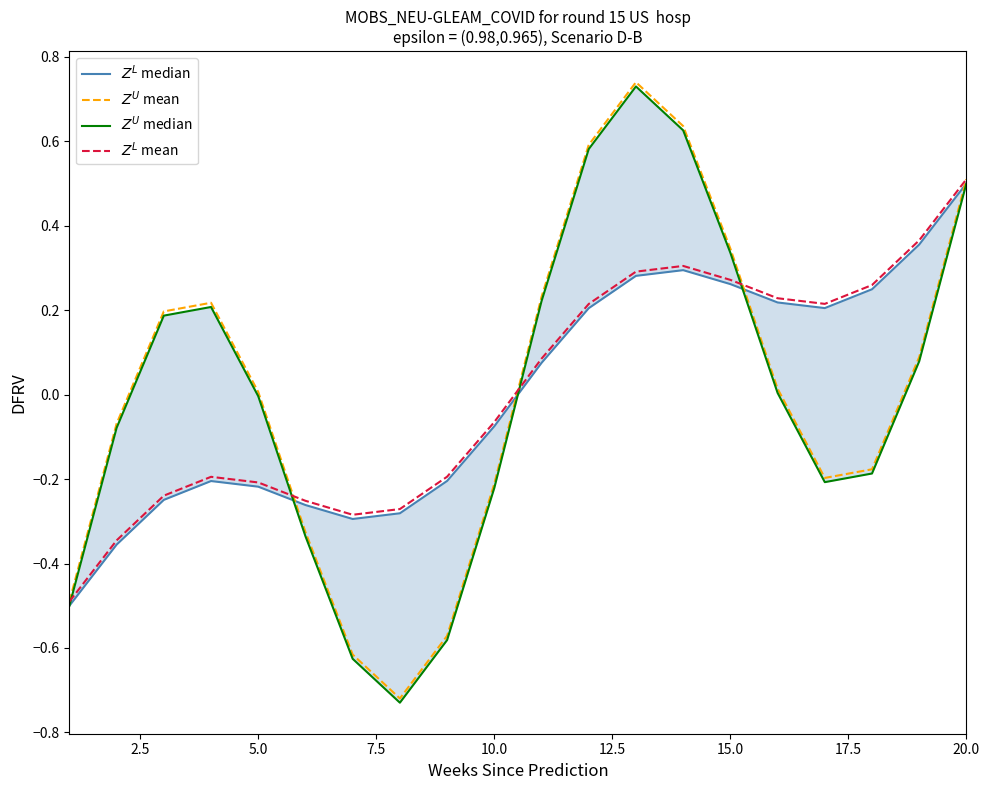

Reading right to left, transcribe all the data shown in this chart.

$Z^L$ median: 0.5	0.4	0.2	0.2	0.2	0.3	0.3	0.3	0.2	0.1	-0.1	-0.2	-0.3	-0.3	-0.3	-0.2	-0.2	-0.2	-0.4	-0.5
$Z^U$ mean: 0.5	0.1	-0.2	-0.2	0.0	0.3	0.6	0.7	0.6	0.2	-0.2	-0.6	-0.7	-0.6	-0.3	0.0	0.2	0.2	-0.1	-0.5
$Z^U$ median: 0.5	0.1	-0.2	-0.2	0.0	0.3	0.6	0.7	0.6	0.2	-0.2	-0.6	-0.7	-0.6	-0.3	-0.0	0.2	0.2	-0.1	-0.5
$Z^L$ mean: 0.5	0.4	0.3	0.2	0.2	0.3	0.3	0.3	0.2	0.1	-0.1	-0.2	-0.3	-0.3	-0.3	-0.2	-0.2	-0.2	-0.3	-0.5